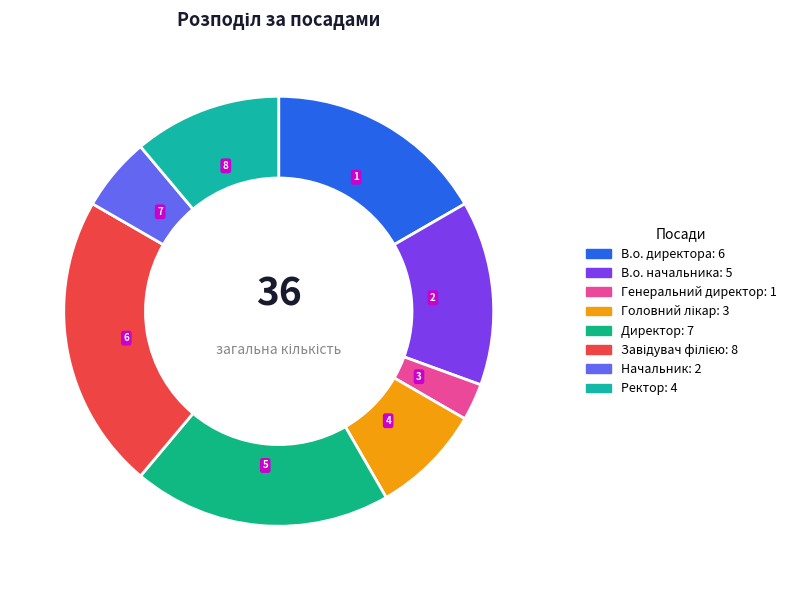

Does any single category account for the majority?

No